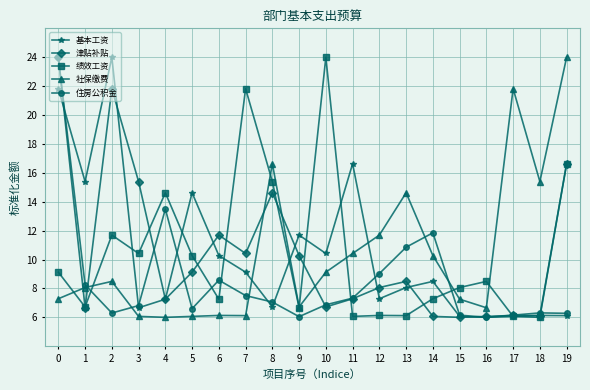

What is the difference between the 住房公积金 values at 3 and 17?

0.7